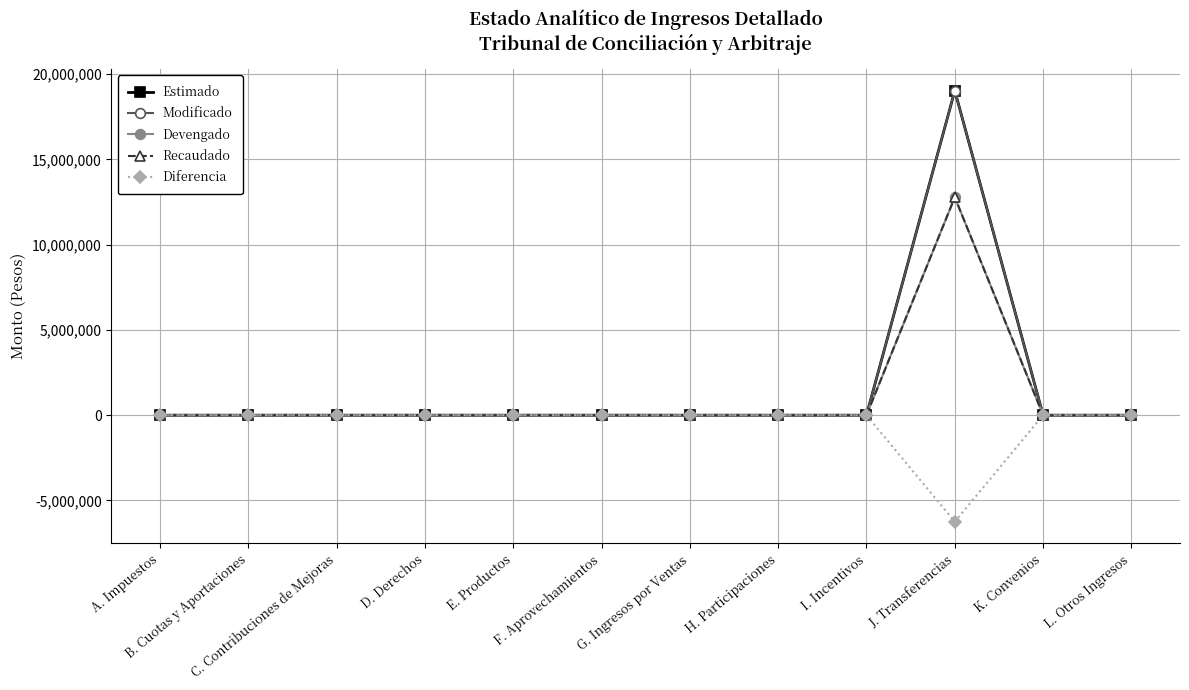

True or false: Recaudado and Diferencia cross at least once.

False